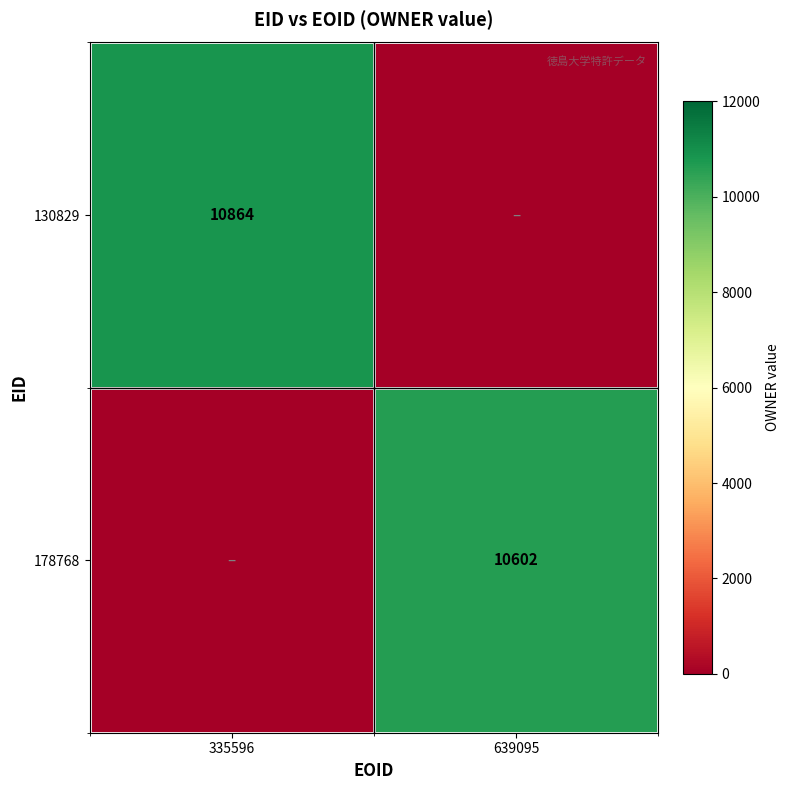

The value of 130829 at 335596 is 3341. True or false?

False